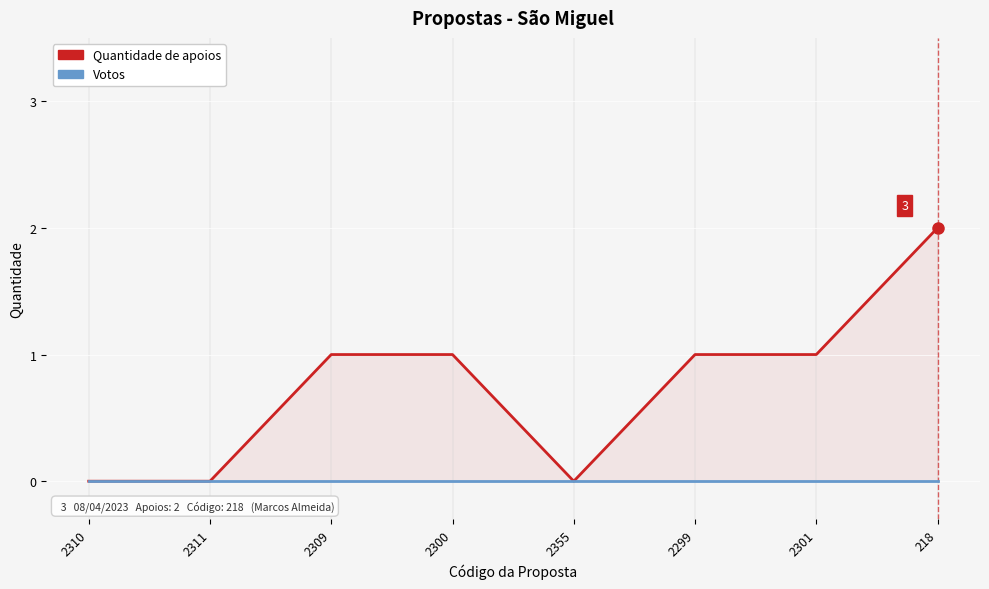

List the series in order of their peak value, lowest first.

Votos, Quantidade de apoios